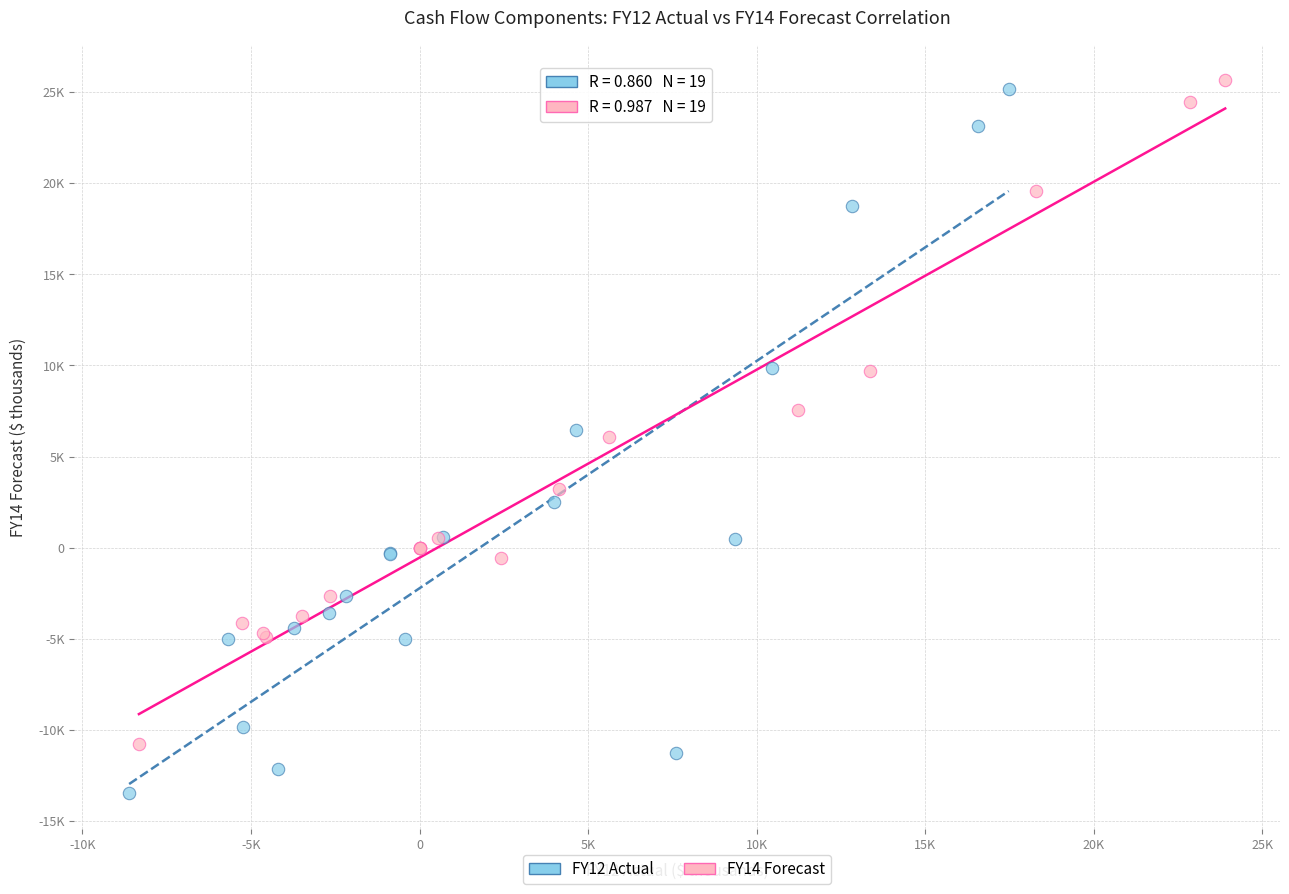

What are all the series names shown in the legend?

FY12 Actual, FY14 Forecast